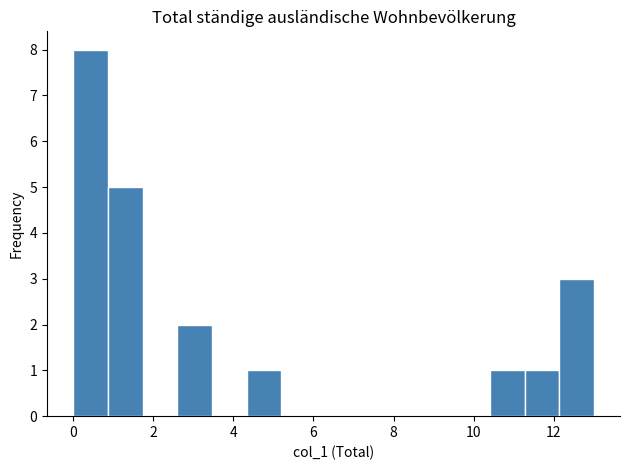

Reading left to right, transcribe this chart: for each bar, give the range it covers on the x-axis and its height. Neither the bar edges nor the heights are printed on the chart, so give them approximately, as read against the axes.

0.0 to 0.8: 8
0.8 to 1.8: 5
1.8 to 2.6: 0
2.6 to 3.4: 2
3.4 to 4.4: 0
4.4 to 5.2: 1
5.2 to 6.0: 0
6.0 to 7.0: 0
7.0 to 7.8: 0
7.8 to 8.6: 0
8.6 to 9.6: 0
9.6 to 10.4: 0
10.4 to 11.2: 1
11.2 to 12.2: 1
12.2 to 13.0: 3